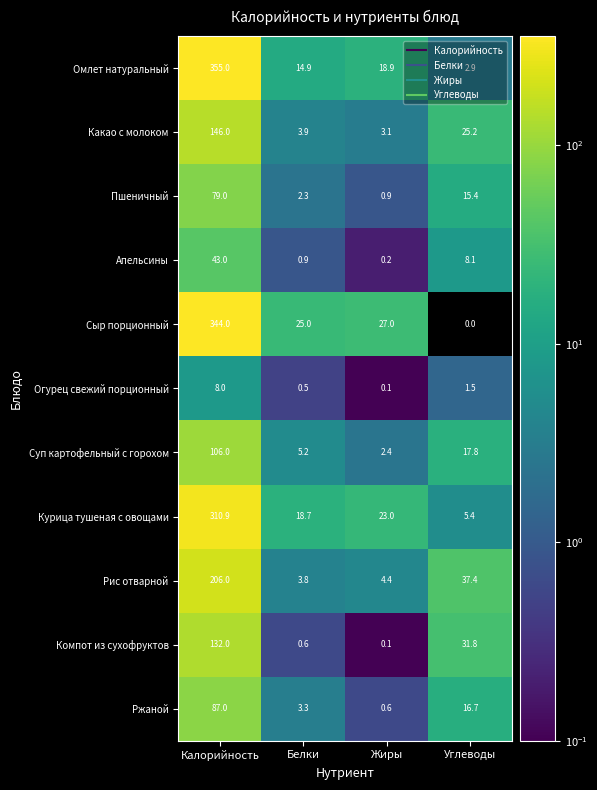

The value of Огурец свежий порционный at Калорийность is 8.0. True or false?

True